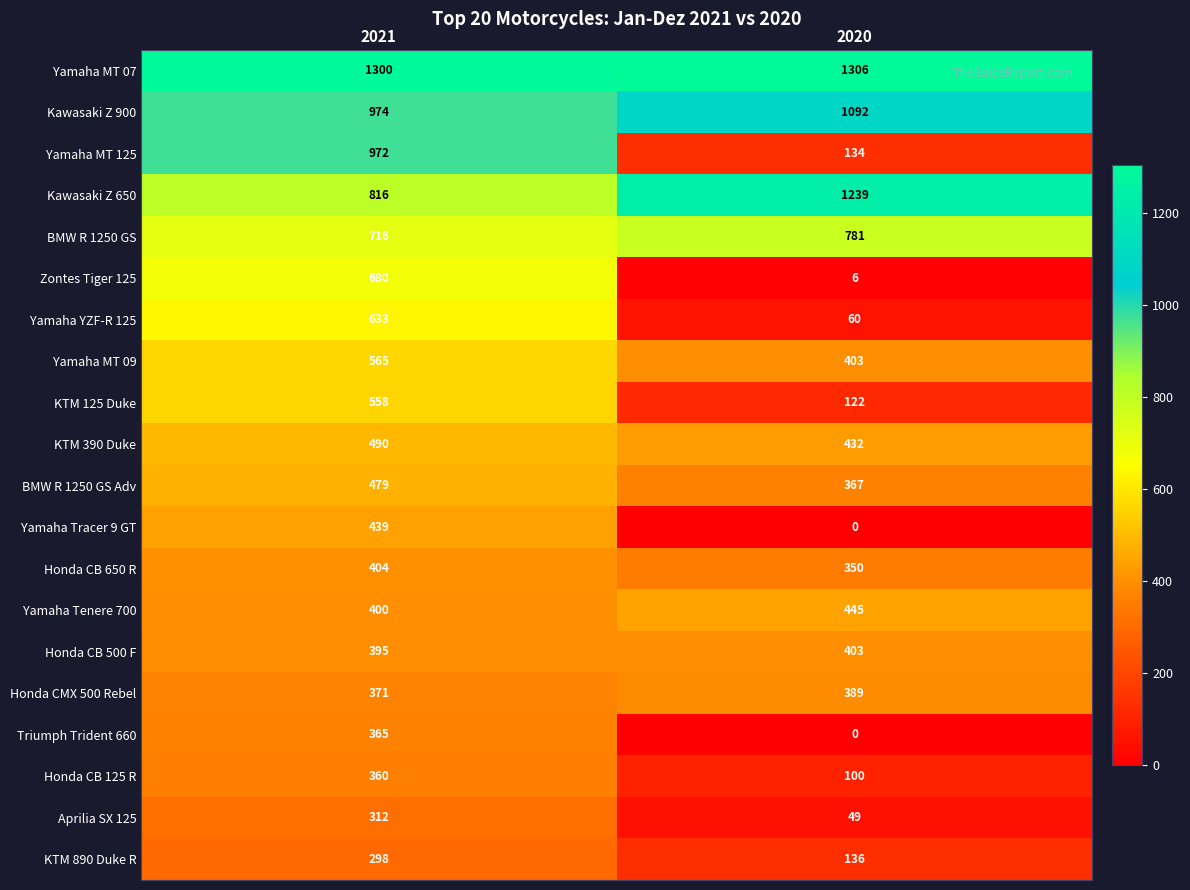

True or false: Yamaha MT 07 has a value of 1306 at 2020.

True